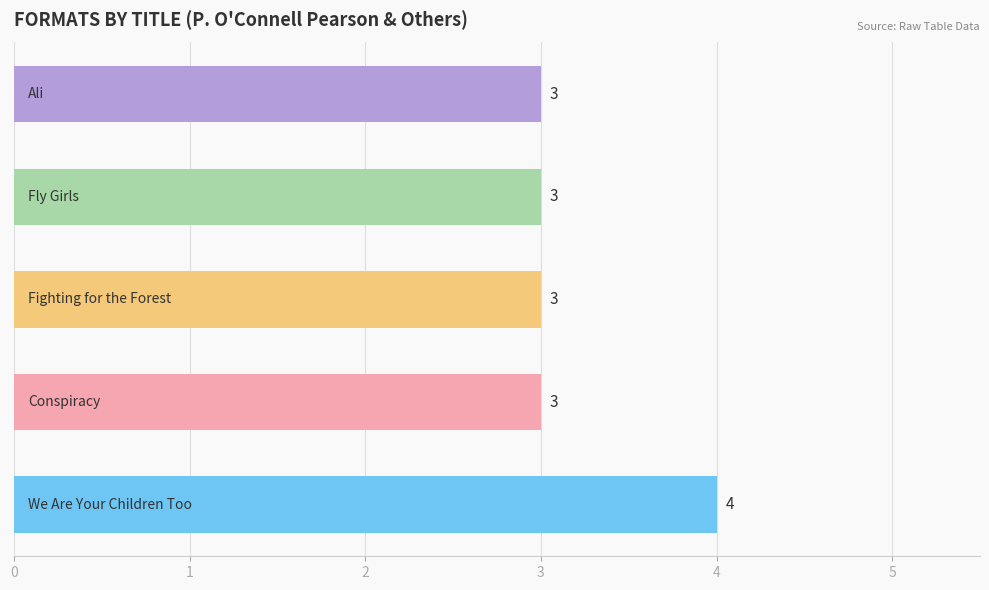

What is the average value?

3